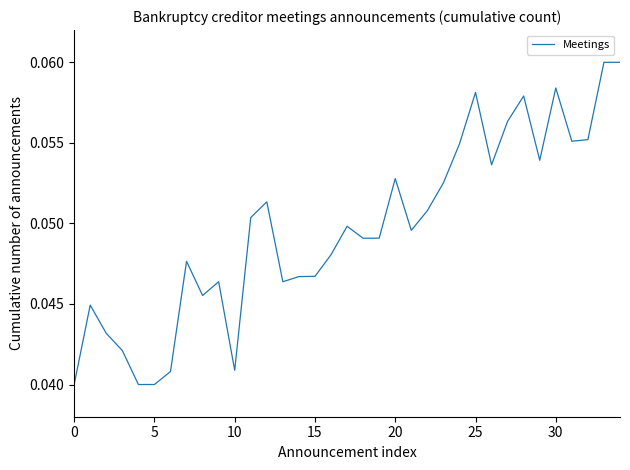

How many lines are shown in the chart?

1